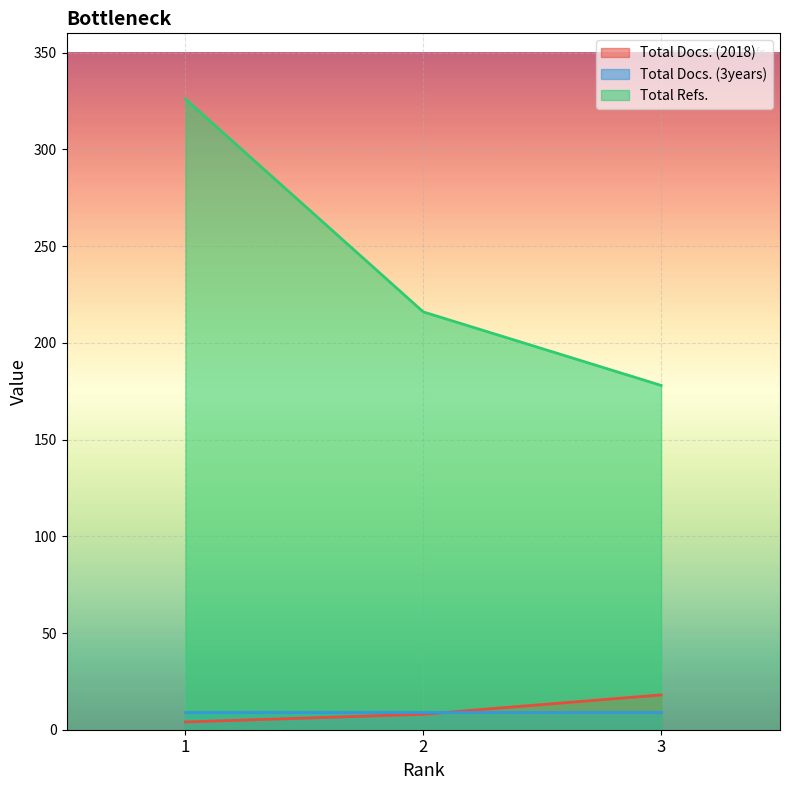

Read the Total Docs. (2018) value at 3, to the nearest 5.

20